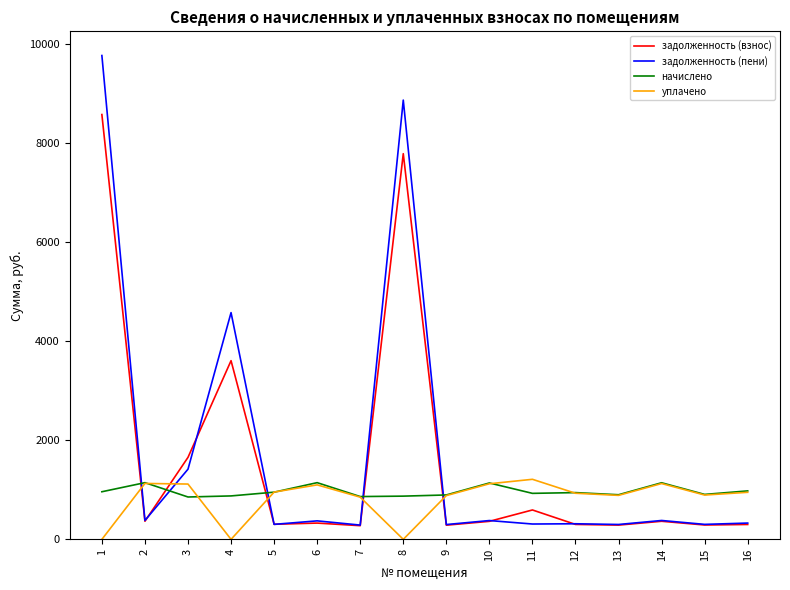

Which series has the largest range (max minus min)?

задолженность (пени)